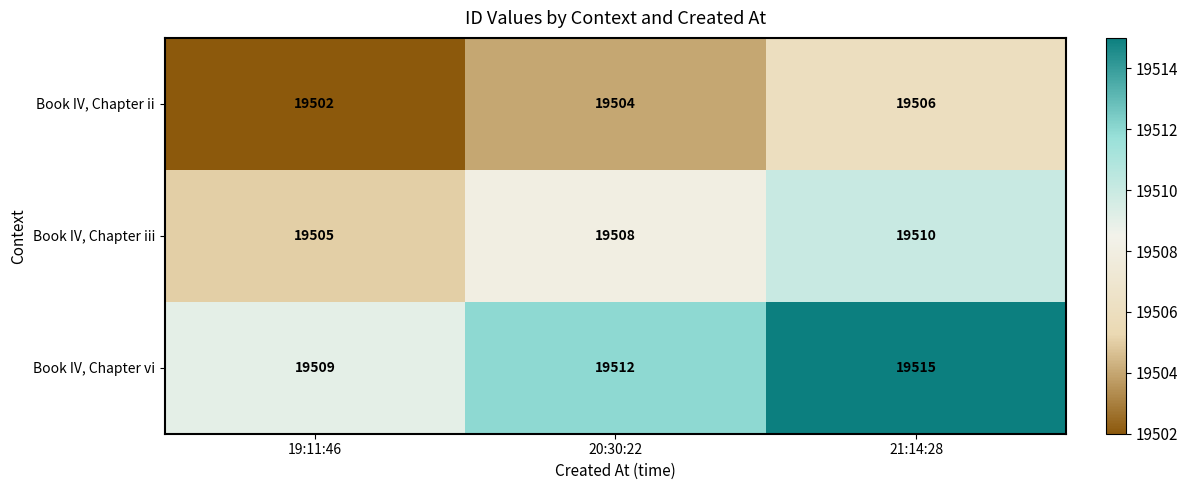

What is the difference between the Book IV, Chapter vi values at 20:30:22 and 21:14:28?

3